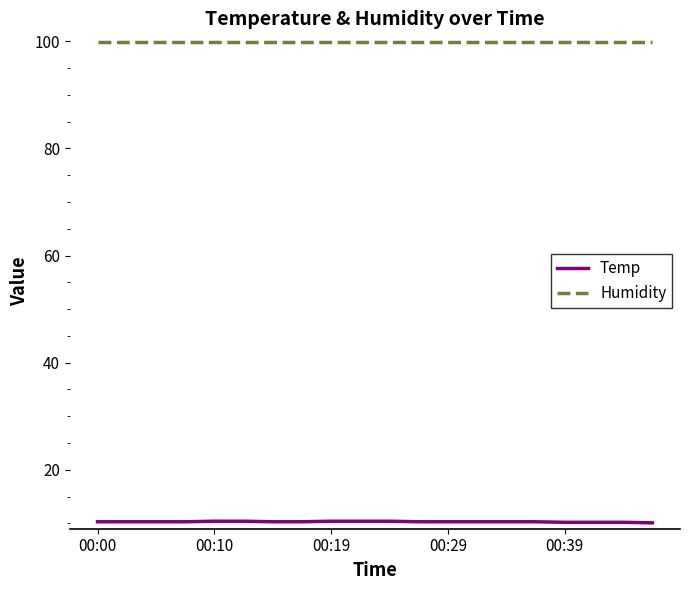

True or false: Temp and Humidity intersect in this chart.

False